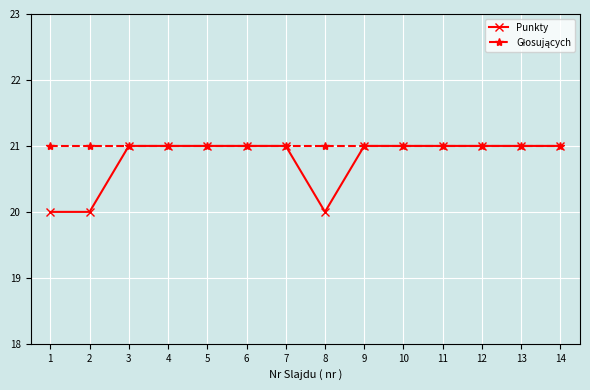

What is the highest value of the Punkty series?

21